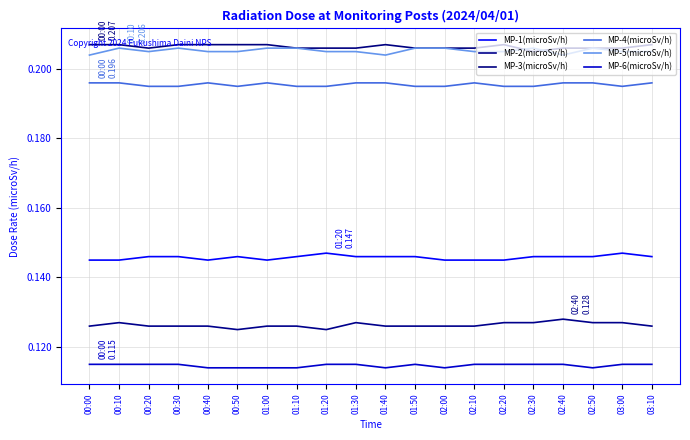

True or false: MP-4(microSv/h) and MP-3(microSv/h) intersect in this chart.

False